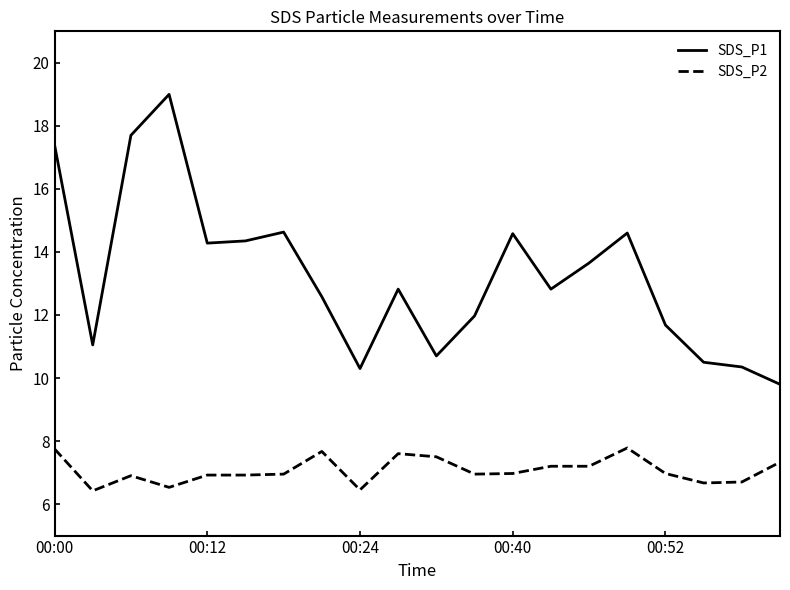

List the series in order of their peak value, lowest first.

SDS_P2, SDS_P1